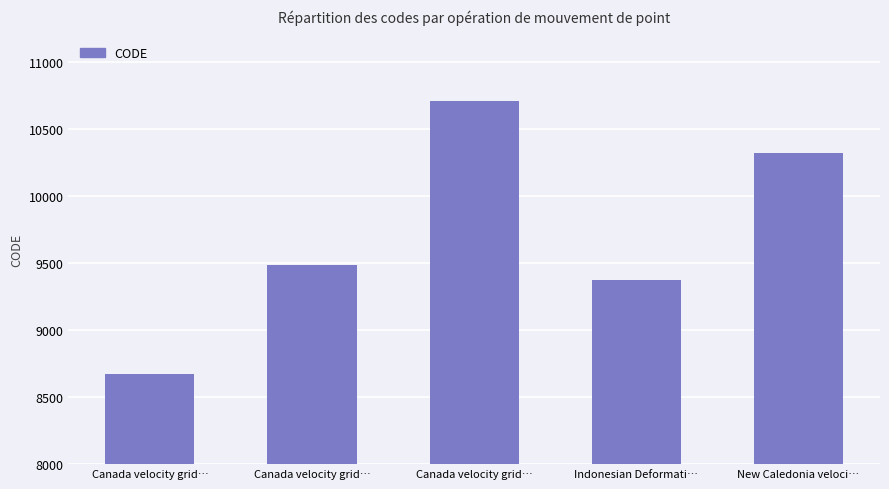

What is the change in value from Canada velocity grid… to Canada velocity grid…?

+807